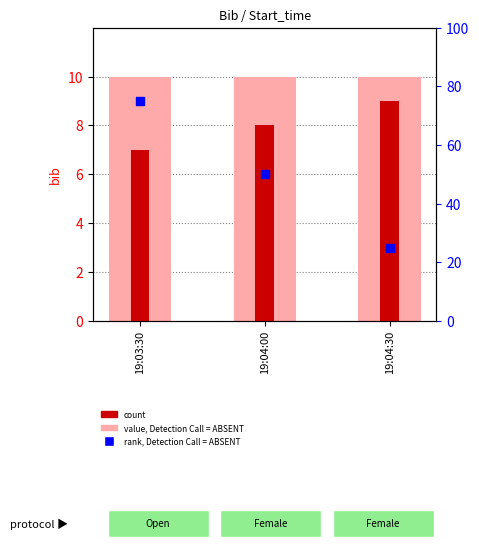

At which category is the sum across all series the highest?

19:03:30